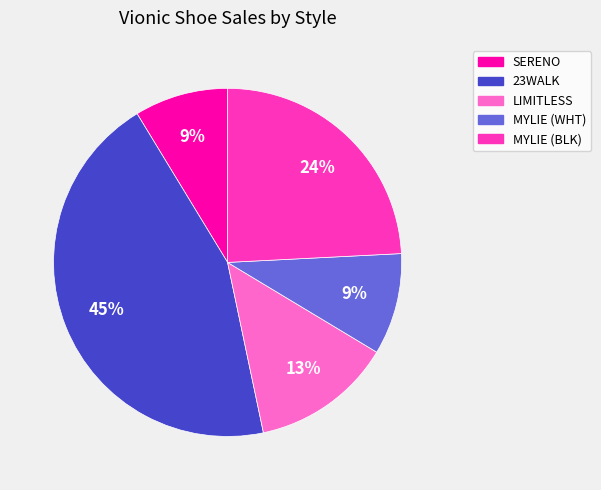

Which category has the biggest portion of the pie?

23WALK